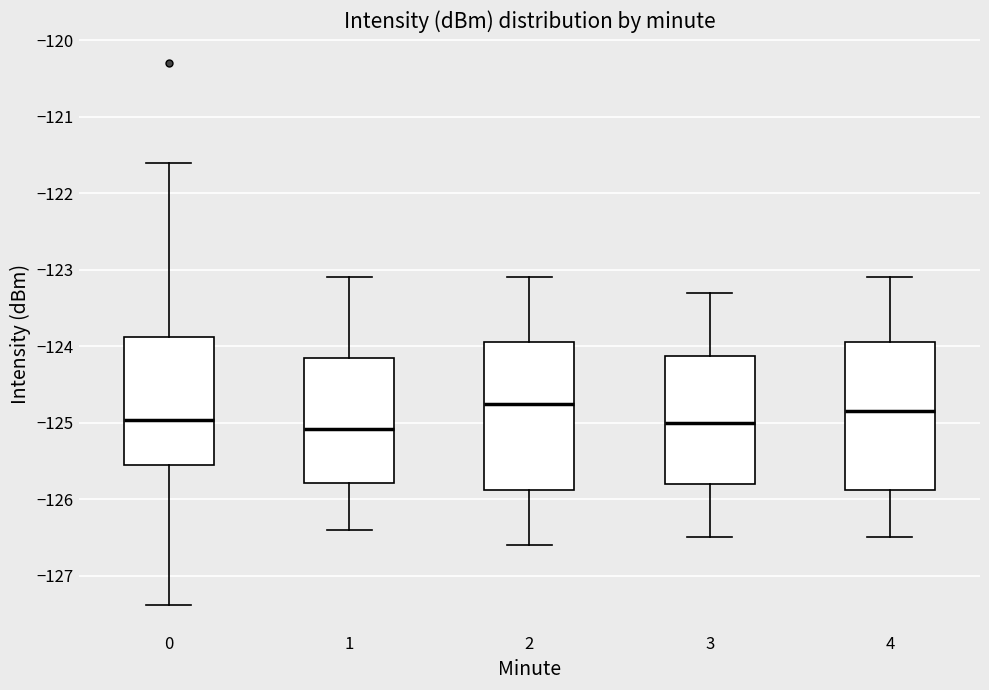

Reading left to right, transcribe this box plot: for each box, give where its median line is, the range the box spans, and where its two whiskers end, as read against the y-axis. The values are not printed on the chart, so give them approximately, as read against the axis.

0: median -125.0, box -125.6 to -123.9, whiskers -127.4 to -121.6
1: median -125.1, box -125.8 to -124.1, whiskers -126.4 to -123.1
2: median -124.7, box -125.9 to -123.9, whiskers -126.6 to -123.1
3: median -125.0, box -125.8 to -124.1, whiskers -126.5 to -123.3
4: median -124.8, box -125.9 to -123.9, whiskers -126.5 to -123.1